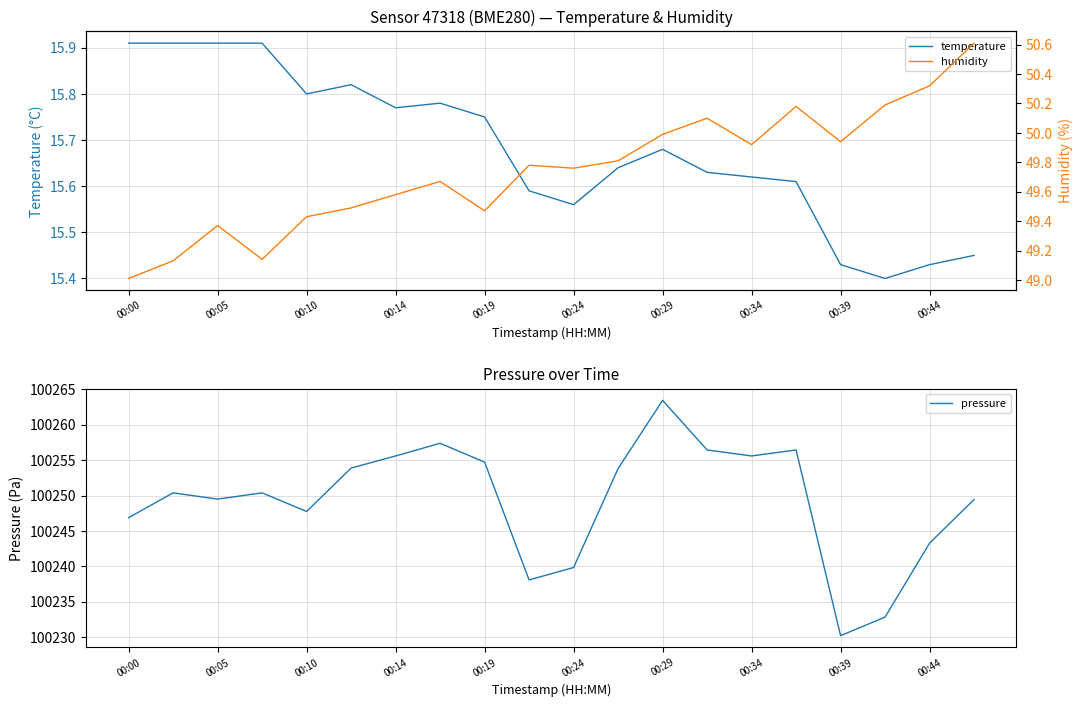

What is the lowest value of the temperature series?

15.4